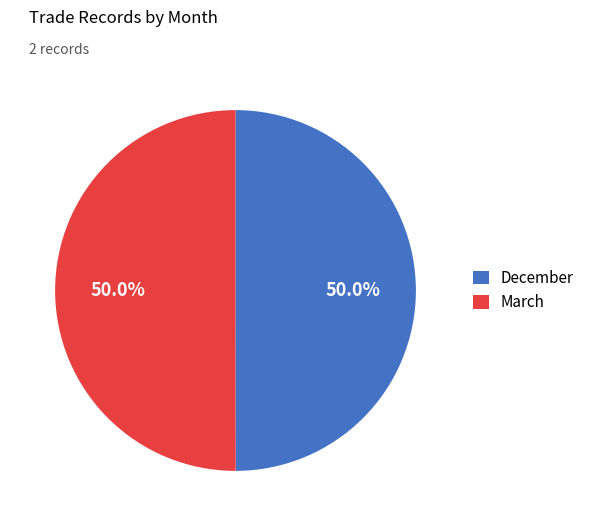

What is the ratio of the value at December to the value at March?

1.0